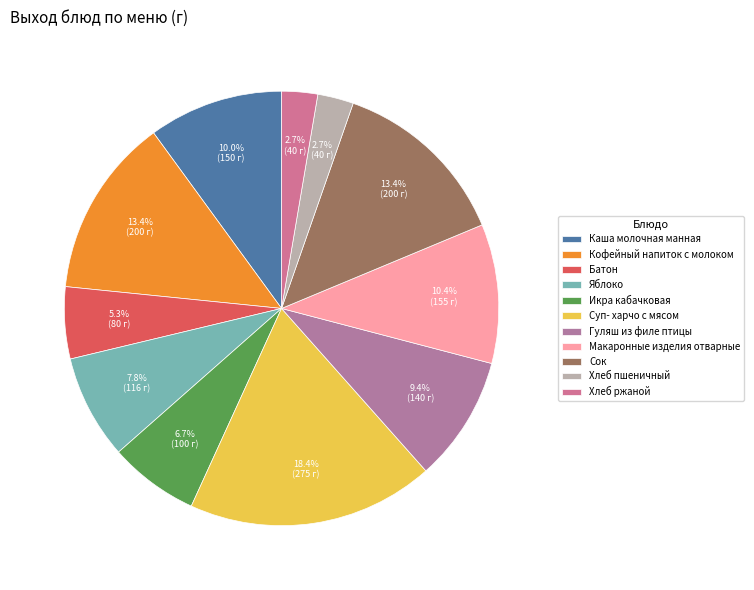

What percentage do Хлеб ржаной and Суп- харчо с мясом together represent?

21.1%